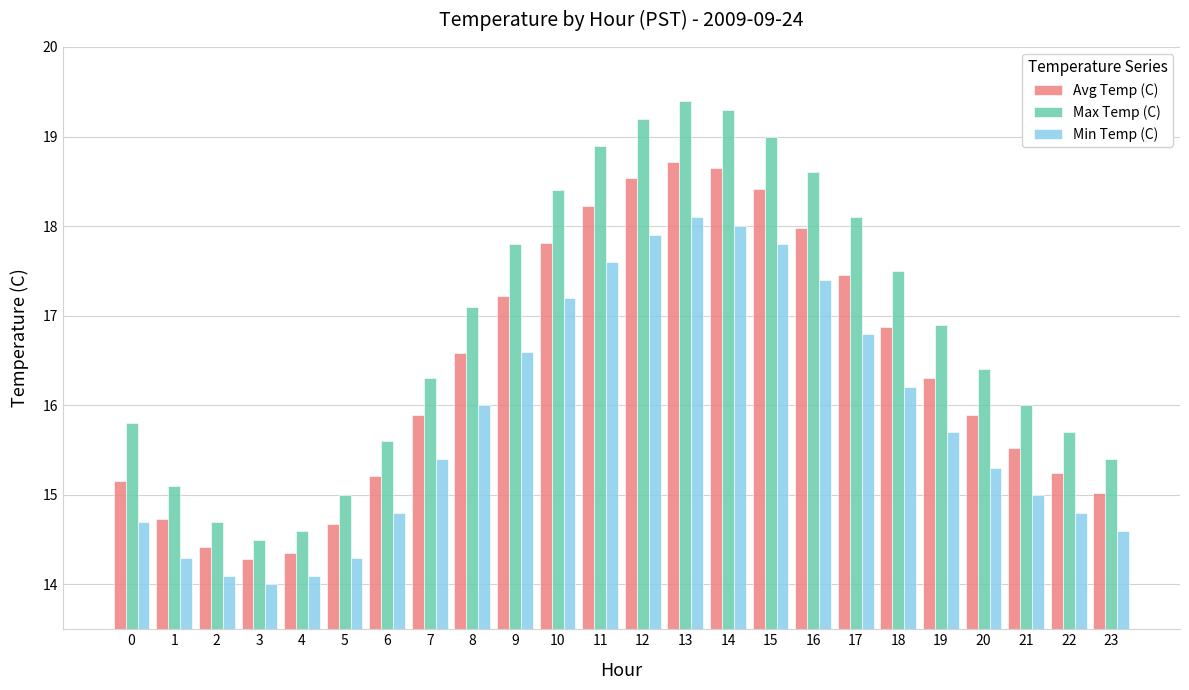

How many data points does each series have?

24